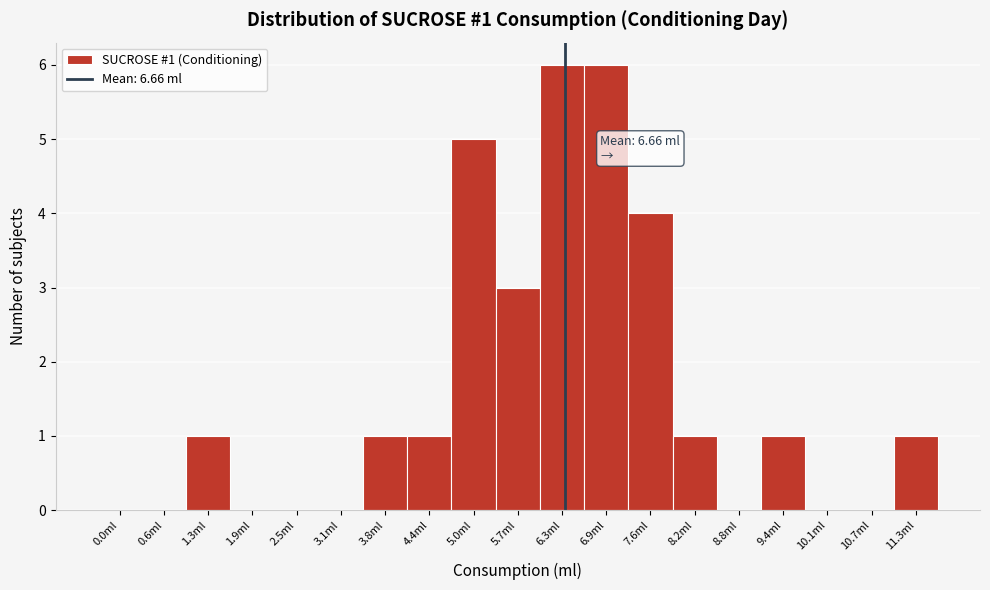

Reading left to right, extract all data points from this chart.

0.0ml=0	0.6ml=0	1.3ml=1	1.9ml=0	2.5ml=0	3.1ml=0	3.8ml=1	4.4ml=1	5.0ml=5	5.7ml=3	6.3ml=6	6.9ml=6	7.6ml=4	8.2ml=1	8.8ml=0	9.4ml=1	10.1ml=0	10.7ml=0	11.3ml=1